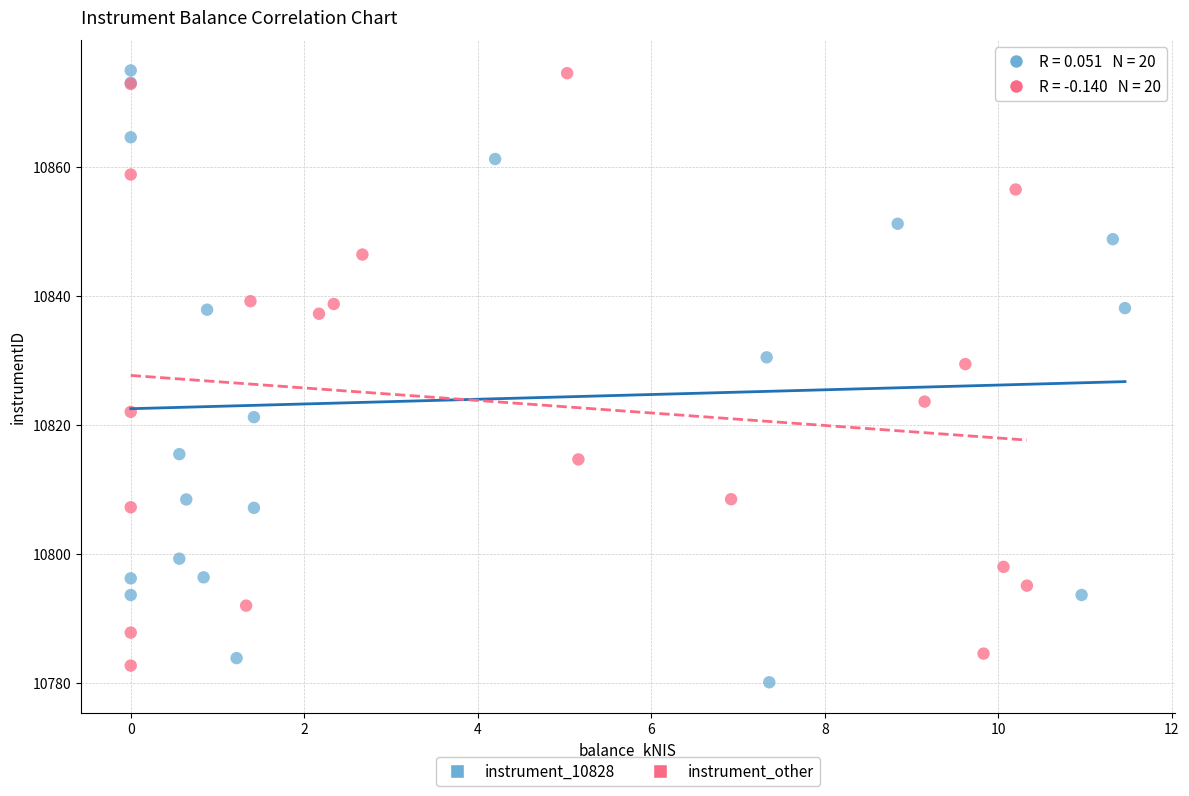

What are all the series names shown in the legend?

instrument_10828, instrument_other